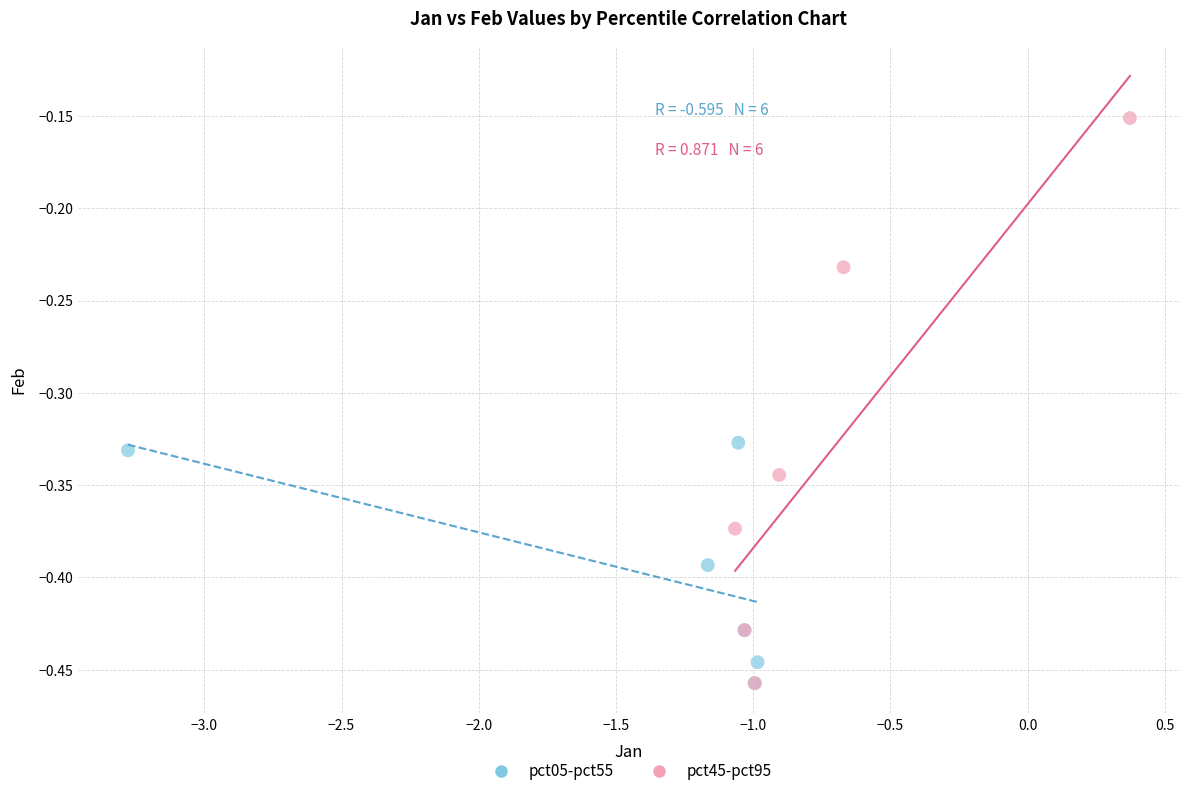

Which series has the widest spread of Y values?

pct45-pct95